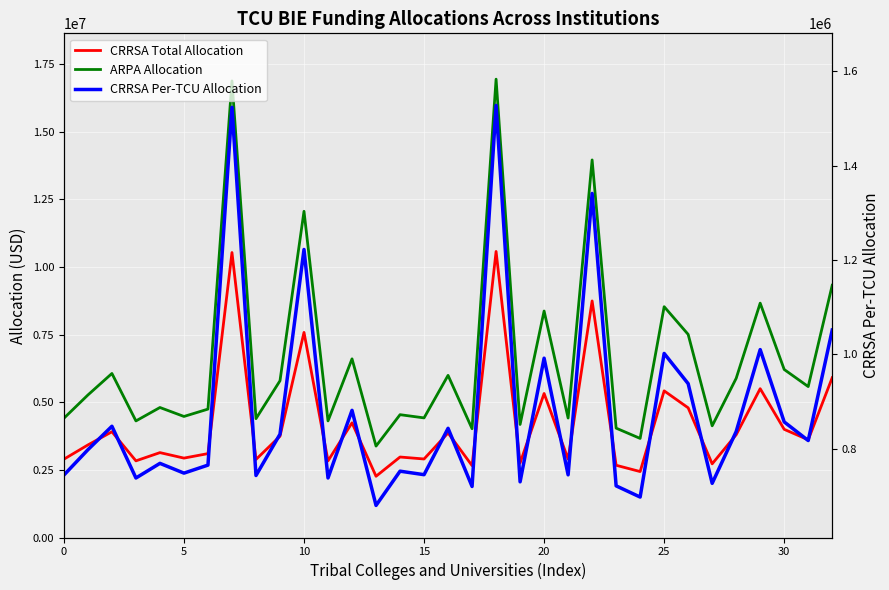

True or false: ARPA Allocation and CRRSA Per-TCU Allocation cross at least once.

False